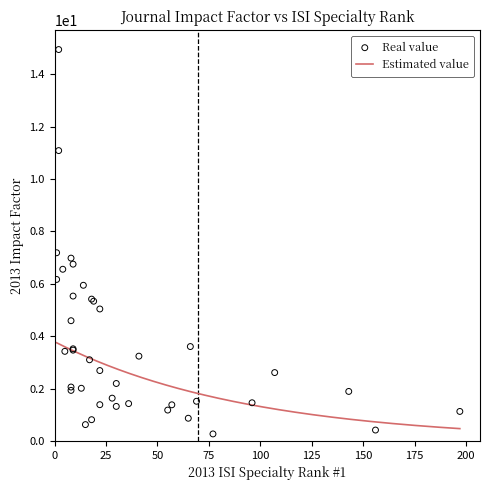

Between 12 and 22, which is larger?

22